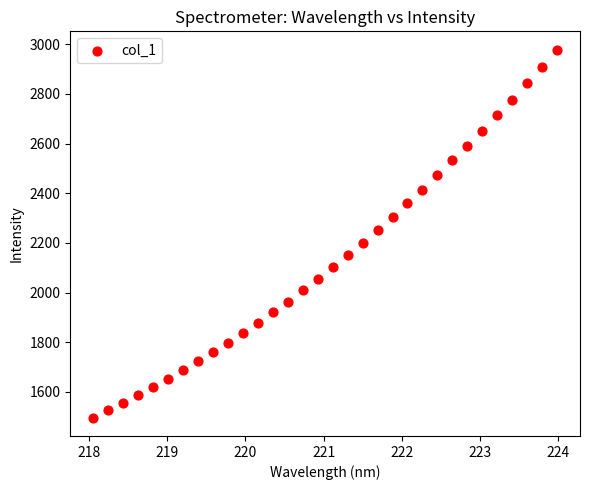

What is the range of X values (max minus min)?

5.9